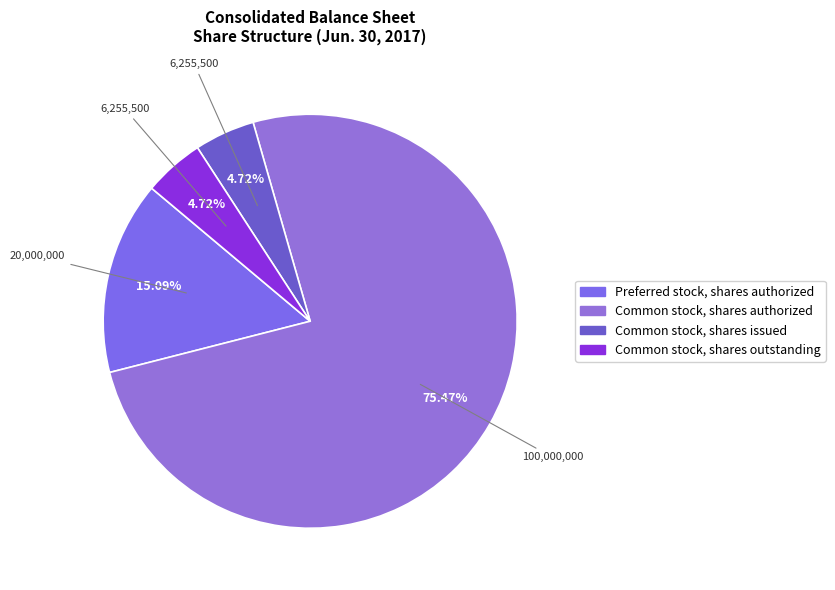

True or false: Common stock, shares outstanding accounts for 16% of the total.

False